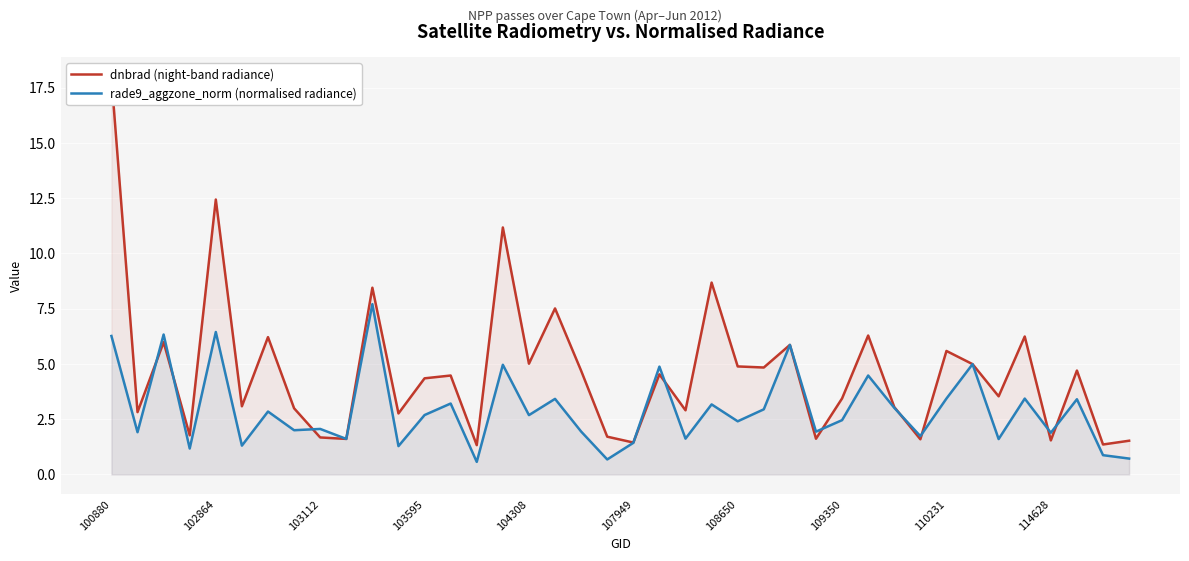

Is it true that rade9_aggzone_norm (normalised radiance) equals 5.8 at 110231?

False